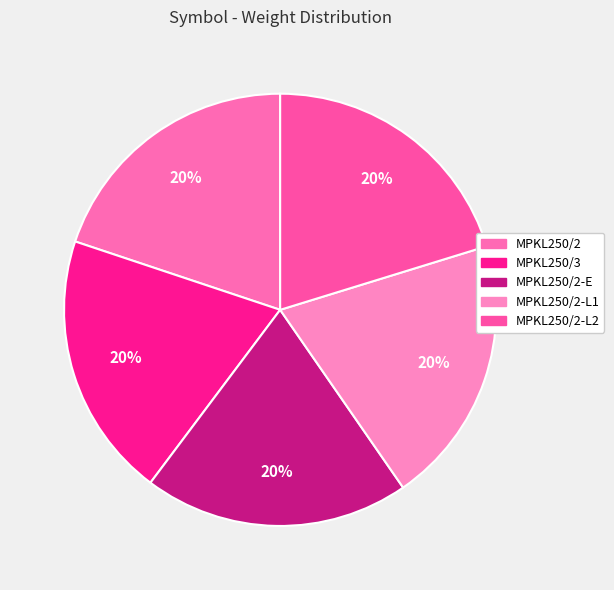

Approximately how many times larger is the value at MPKL250/2-E compared to MPKL250/2-L2?

1.0